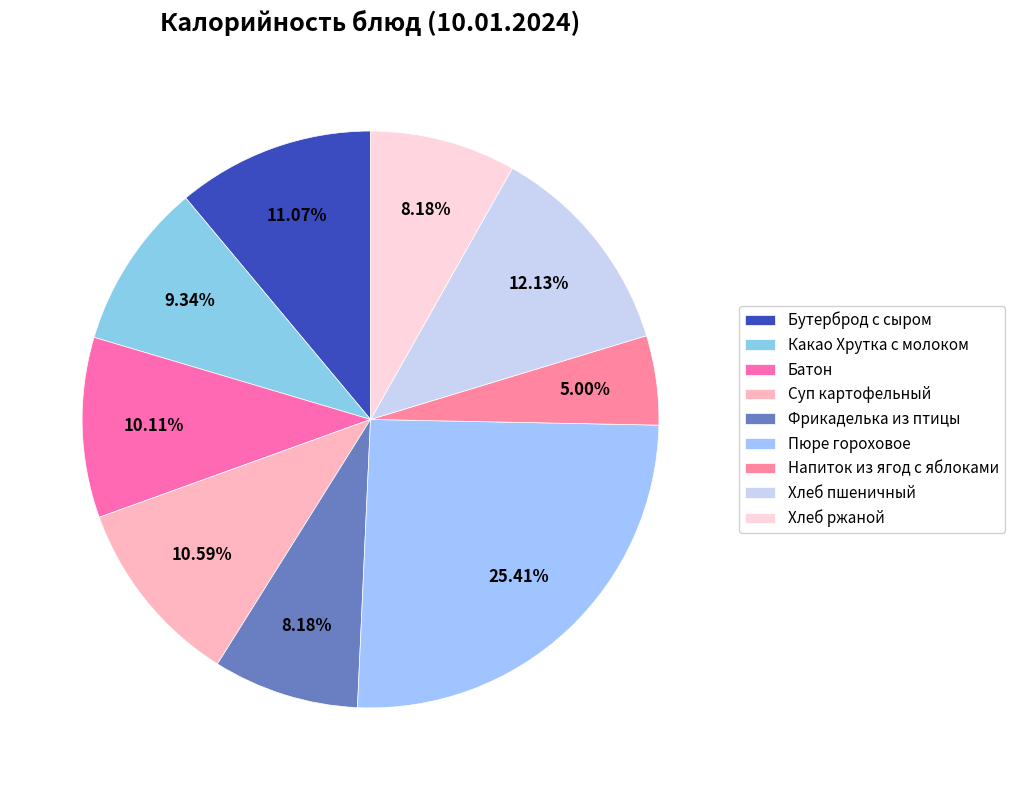

The Хлеб ржаной slice represents 1% of the pie. True or false?

False